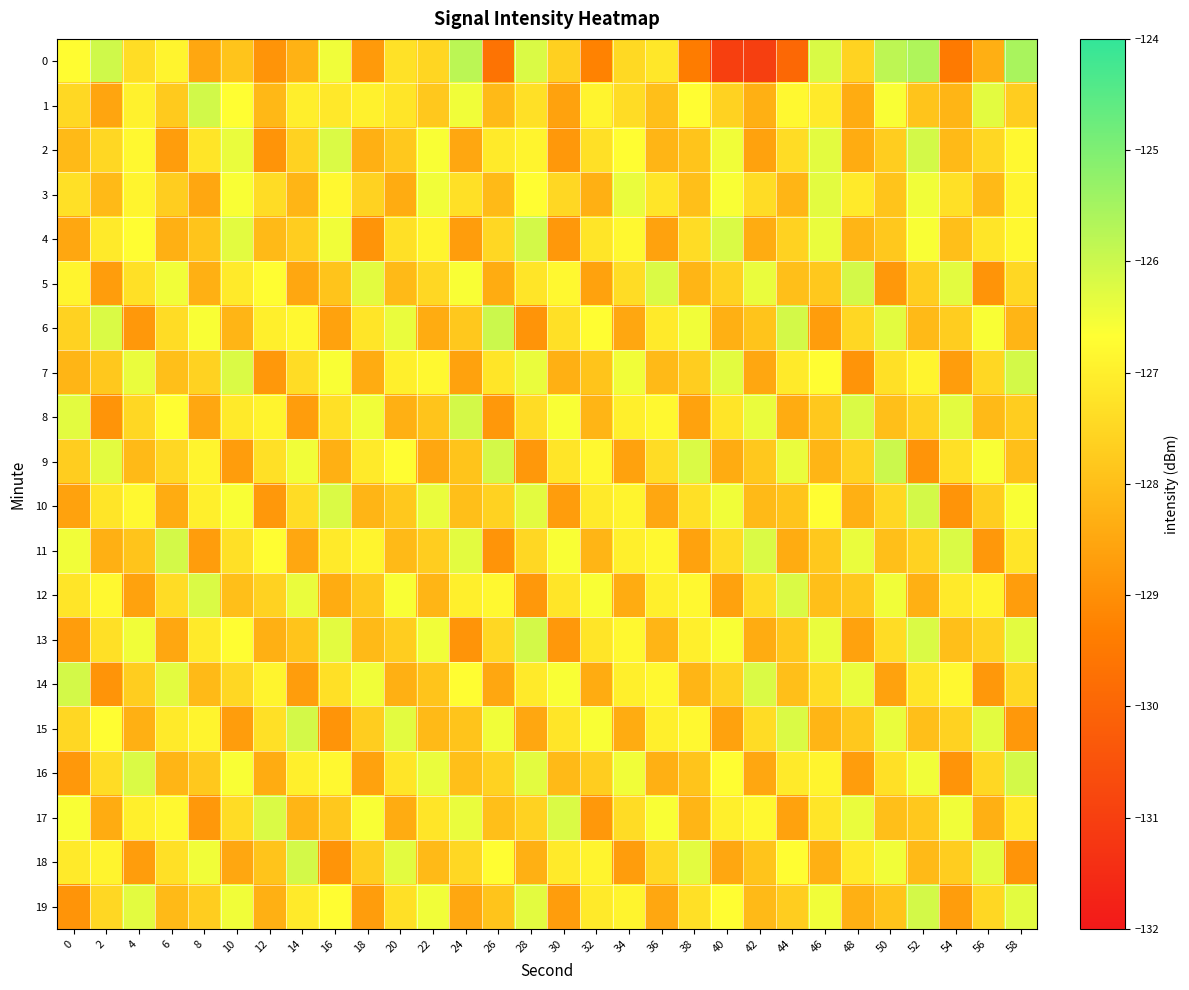

What is the spread (max minus min) of values at 30?

2.6